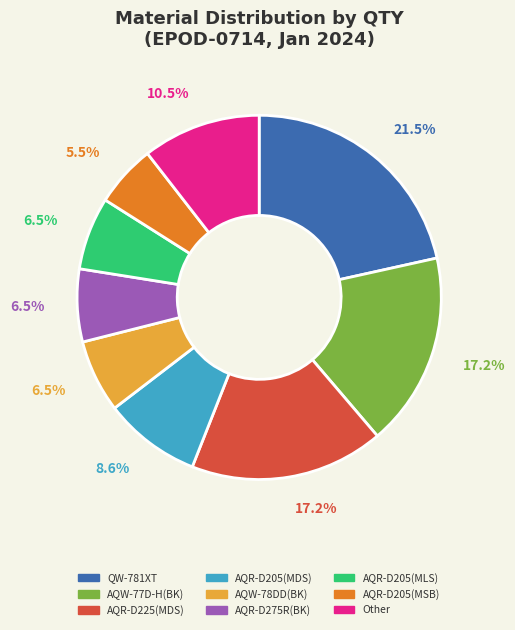

Is there any slice that represents more than half of the pie?

No